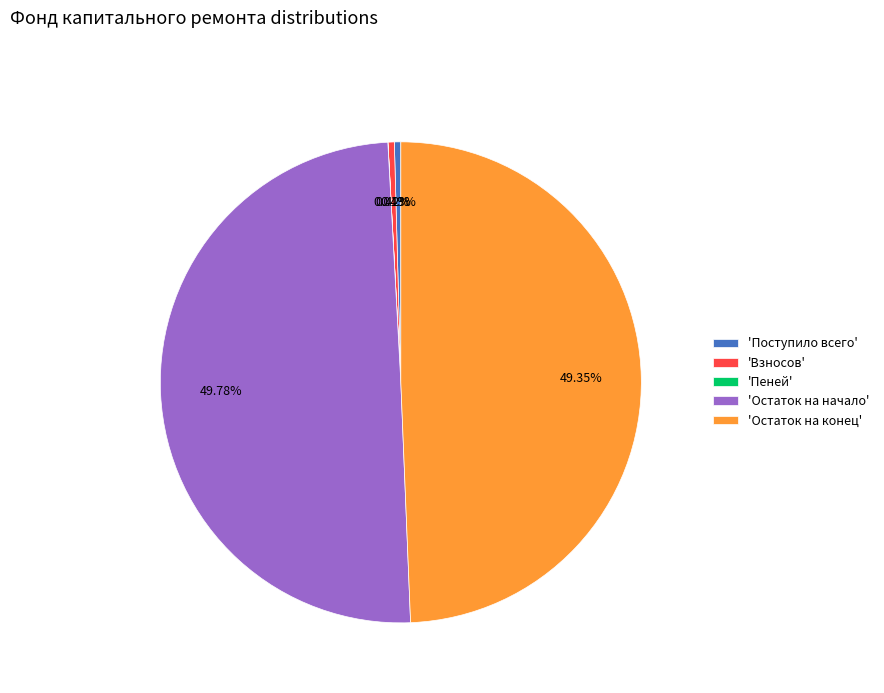

What is the ratio of the value at 'Остаток на конец' to the value at 'Остаток на начало'?

1.0